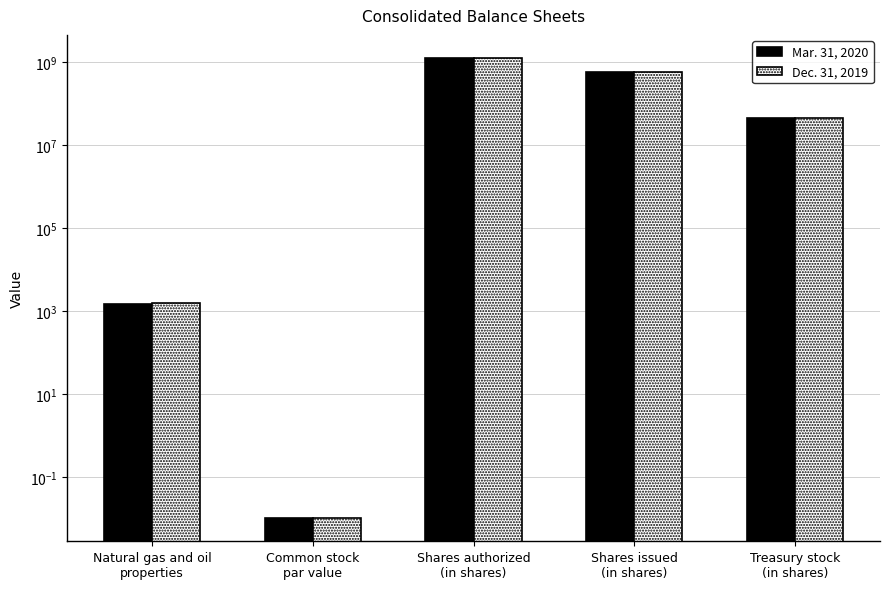

How many values in the Mar. 31, 2020 series exceed 44353224?

2